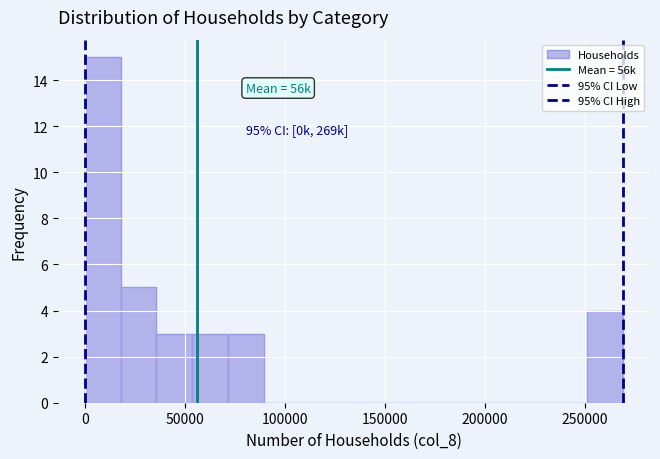

Read against the x-axis, roughly where is the centre of the tallest bar?

10000